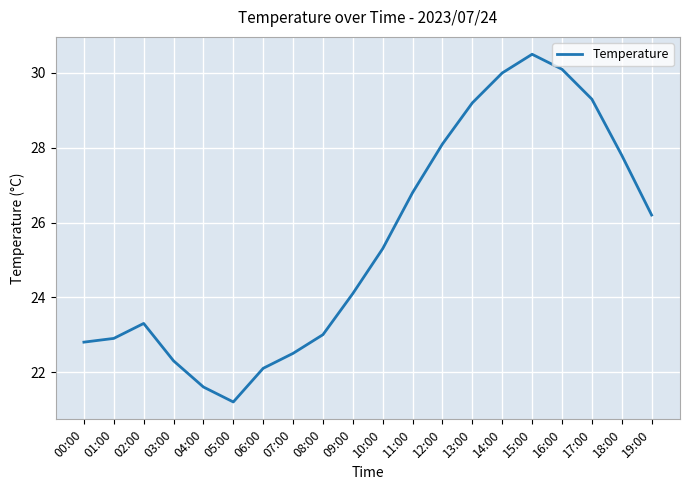

How many interior local peaks (higher than both neighbors) does the data have?

2